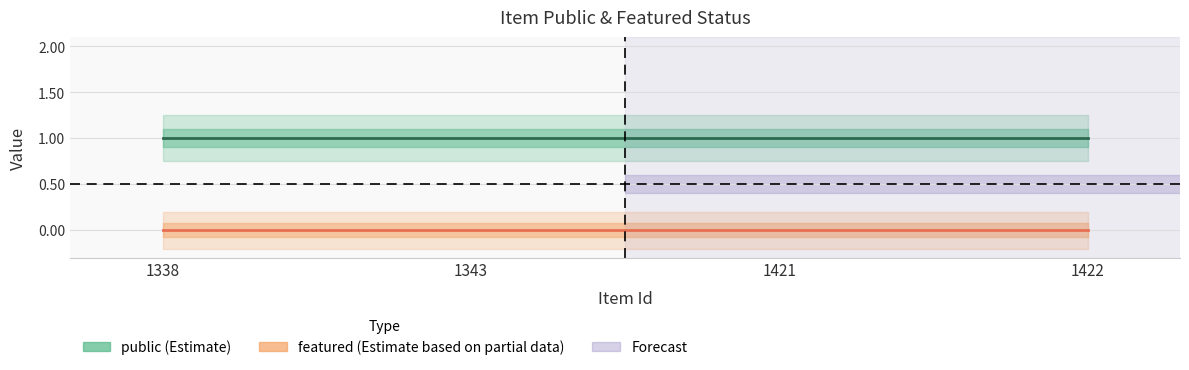

At which category does the chart reach its peak across all series?

1338